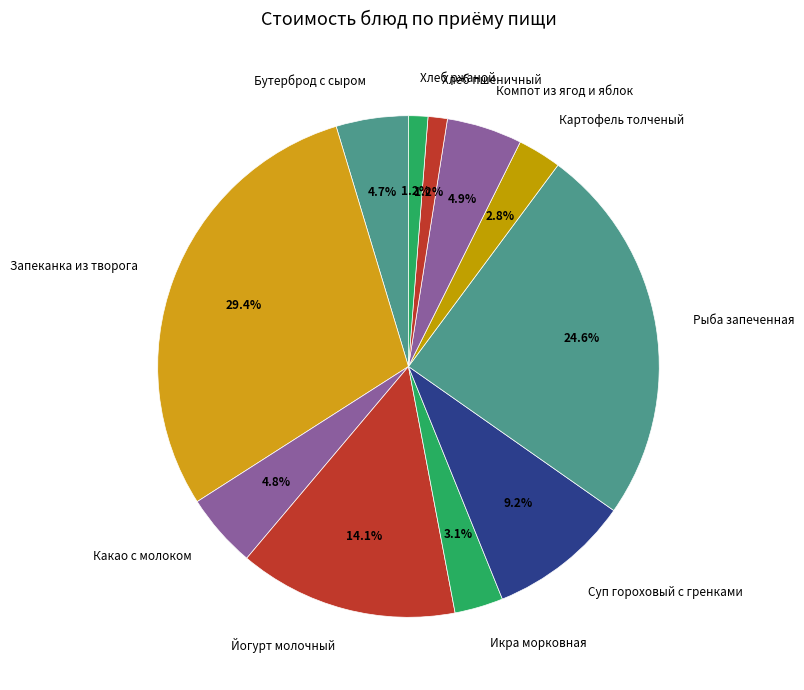

What percentage is the Икра морковная slice, to the nearest percent?

3%